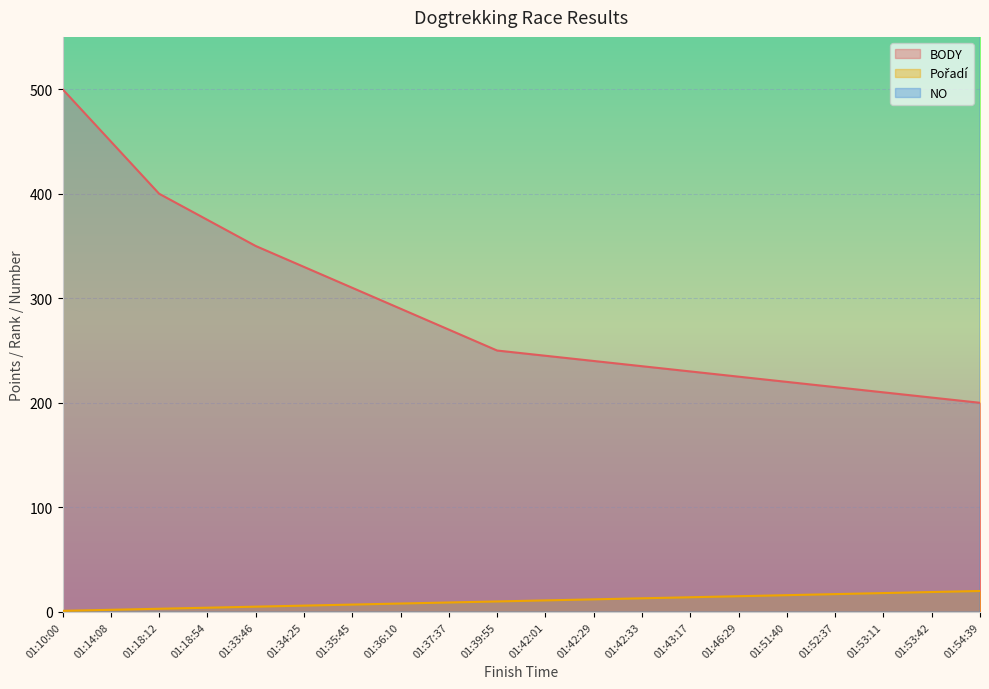

What is the average value of the BODY series?

288